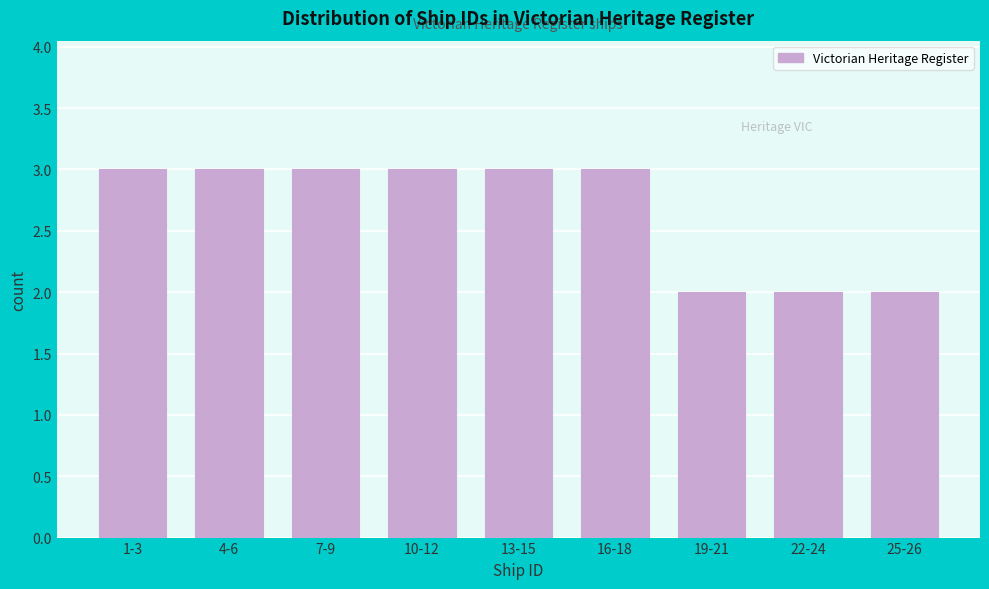

Reading left to right, list all the values displayed in this chart.

3	3	3	3	3	3	2	2	2